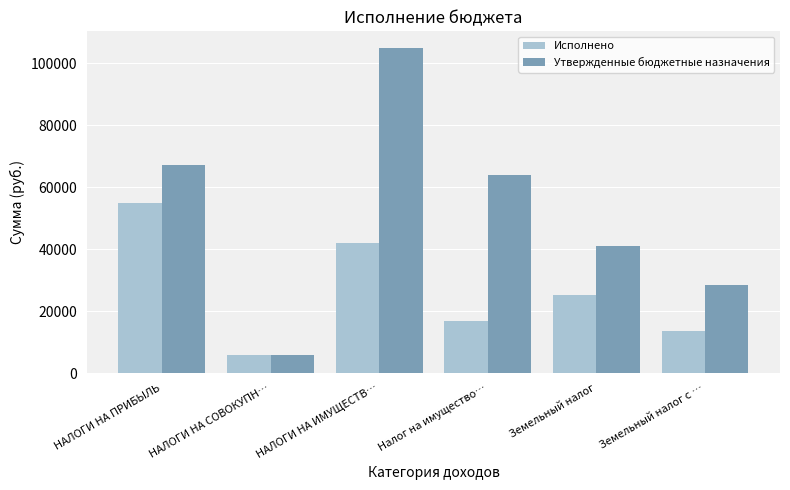

The Утвержденные бюджетные назначения series shows 105000.0 at НАЛОГИ НА ИМУЩЕСТВ…. True or false?

True